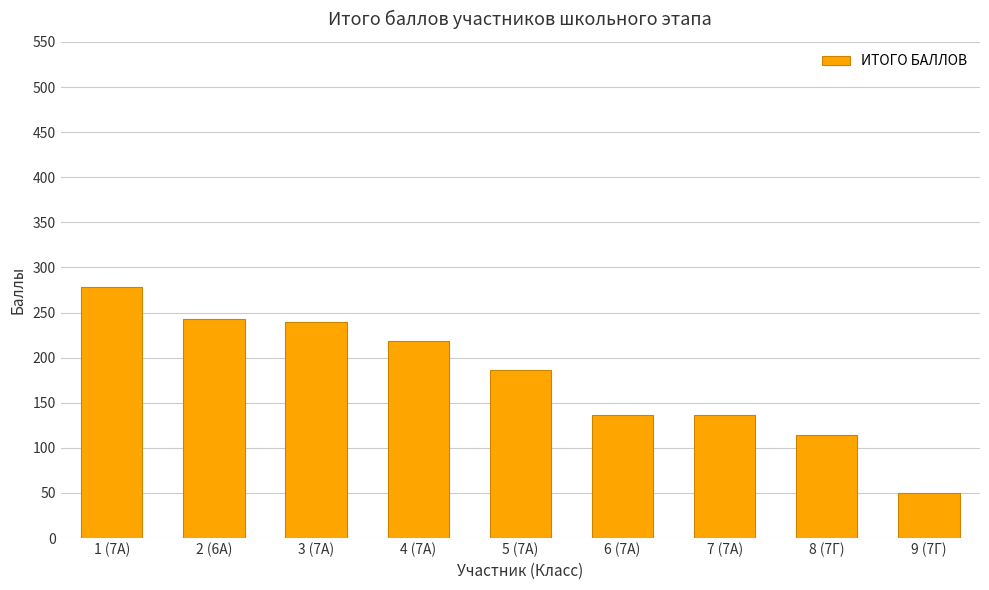

Reading left to right, transcribe all the data shown in this chart.

1 (7А)=278	2 (6А)=243	3 (7А)=240	4 (7А)=218	5 (7А)=186	6 (7А)=136	7 (7А)=136	8 (7Г)=114	9 (7Г)=50